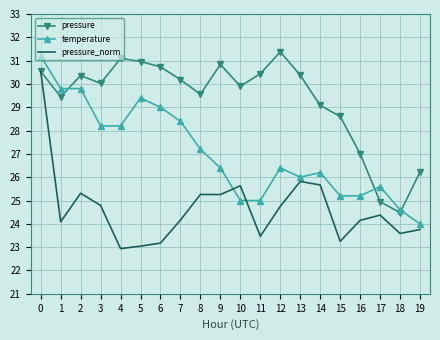

What are all the series names shown in the legend?

pressure, temperature, pressure_norm